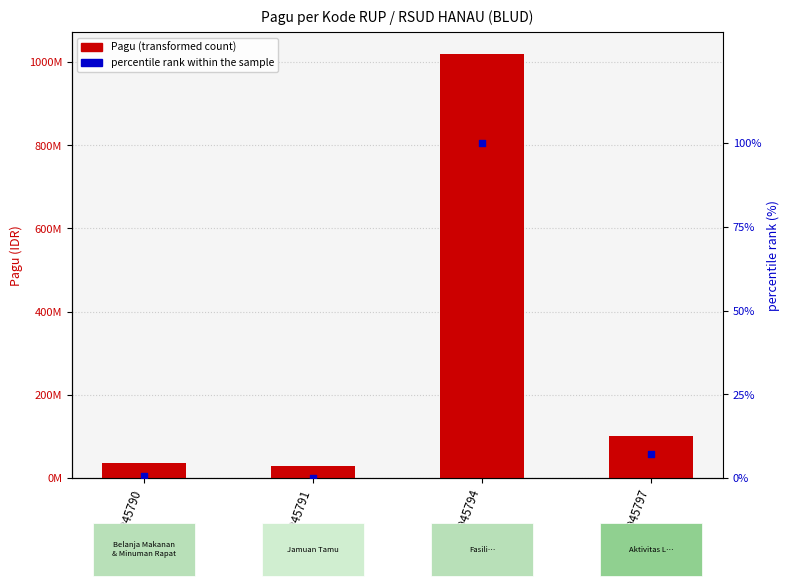

At how many categories does at least one series exceed 940769084?

1